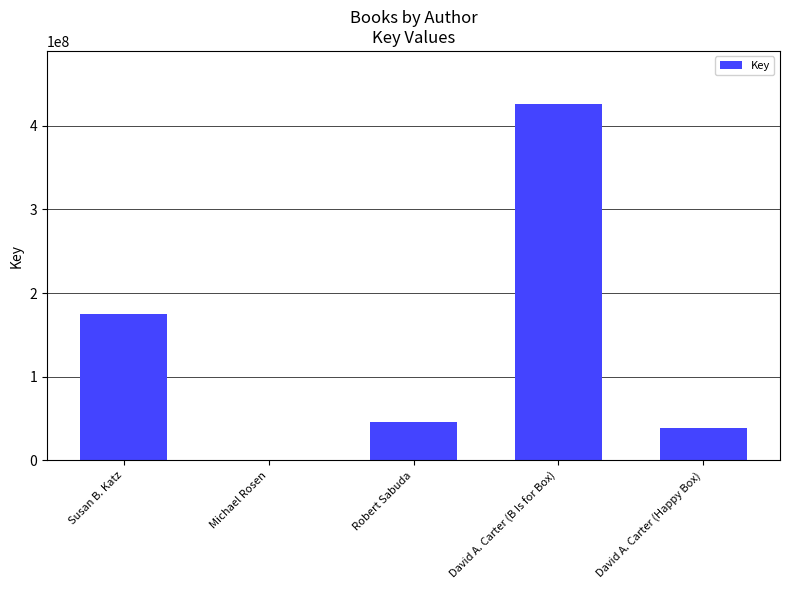

True or false: the data shows 39214697 at David A. Carter (Happy Box).

True